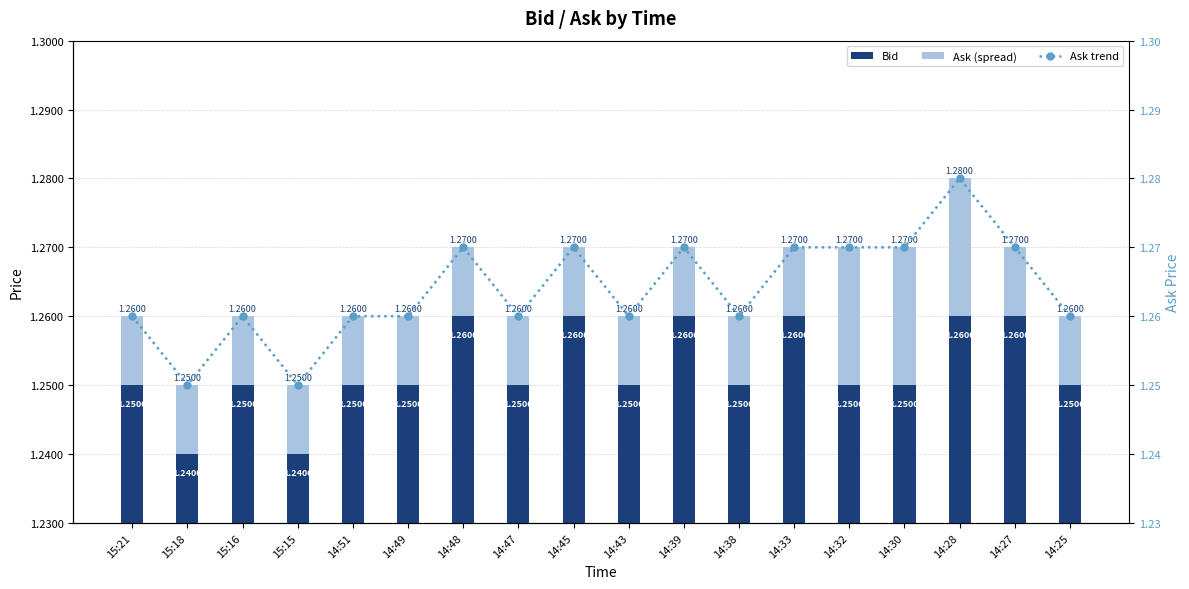

Reading right to left, transcribe all the data shown in this chart.

Bid: 1.2	1.3	1.3	1.2	1.2	1.3	1.2	1.3	1.2	1.3	1.2	1.3	1.2	1.2	1.2	1.2	1.2	1.2
Ask (spread): 0.0	0.0	0.0	0.0	0.0	0.0	0.0	0.0	0.0	0.0	0.0	0.0	0.0	0.0	0.0	0.0	0.0	0.0
Ask trend: 1.3	1.3	1.3	1.3	1.3	1.3	1.3	1.3	1.3	1.3	1.3	1.3	1.3	1.3	1.2	1.3	1.2	1.3